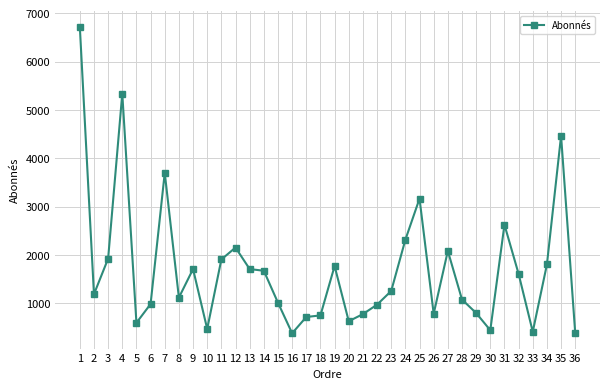

What is the value of the 19th point from the left?

1772